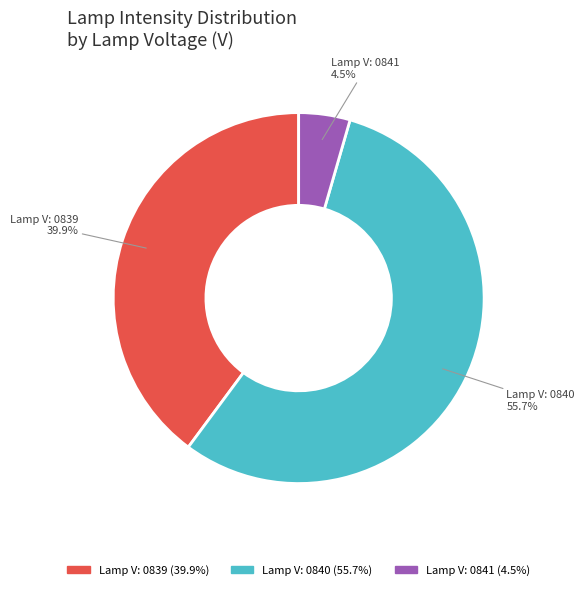

Does any single category account for the majority?

Yes